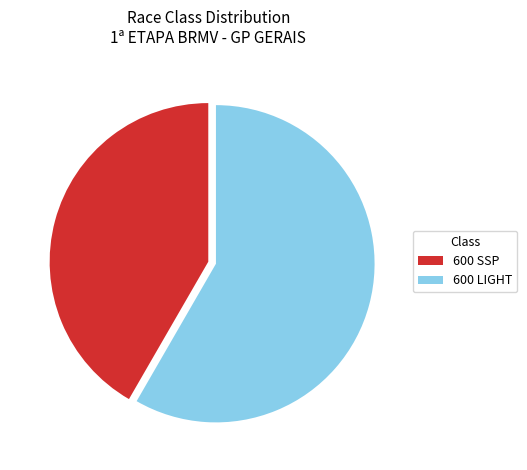

The 600 SSP slice represents 42% of the pie. True or false?

True